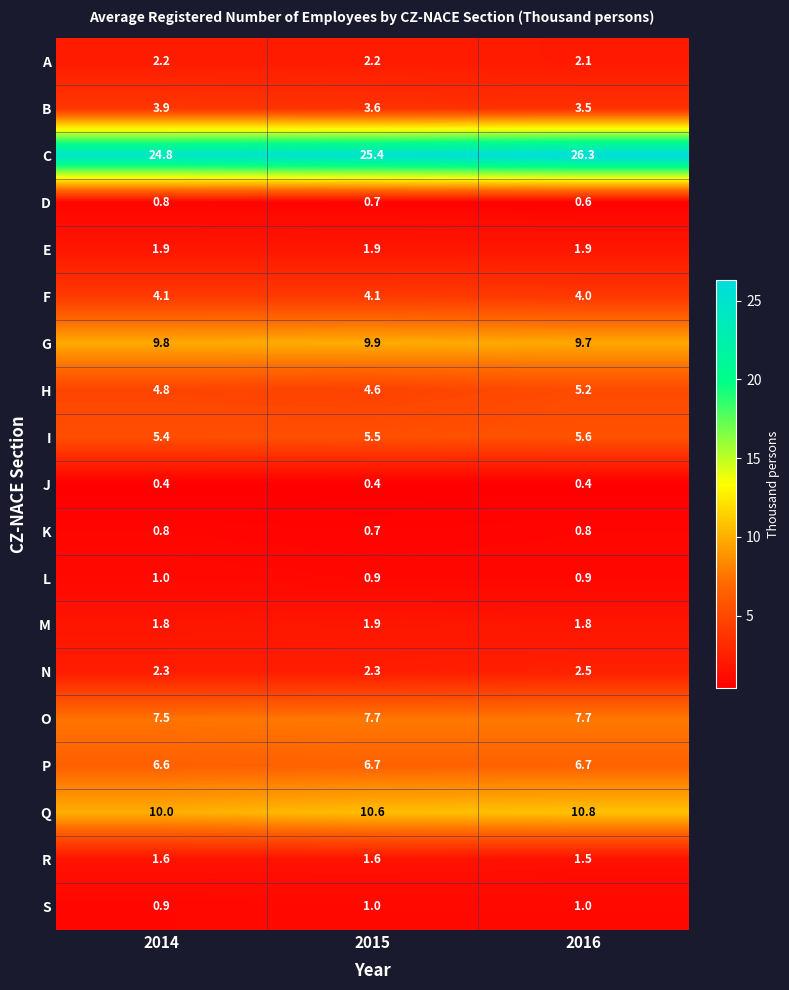

Count the K values in the range 0 to 1.

3